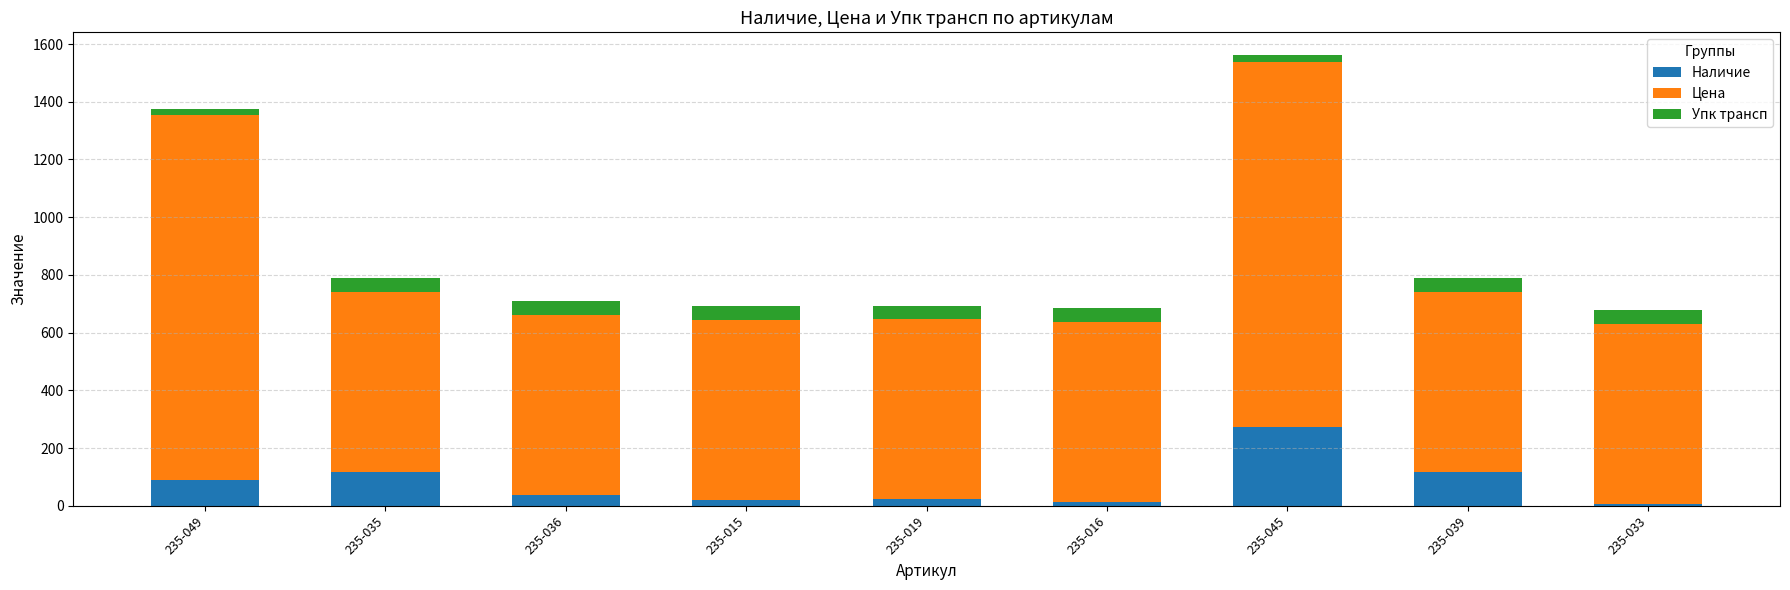

At which category is the sum across all series the highest?

235-045